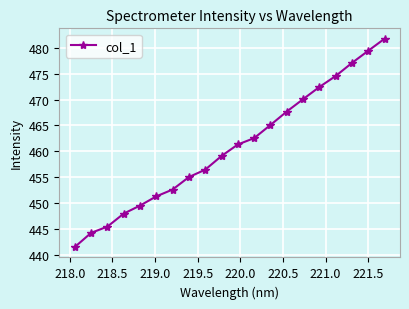

What is the smallest value displayed?

441.5